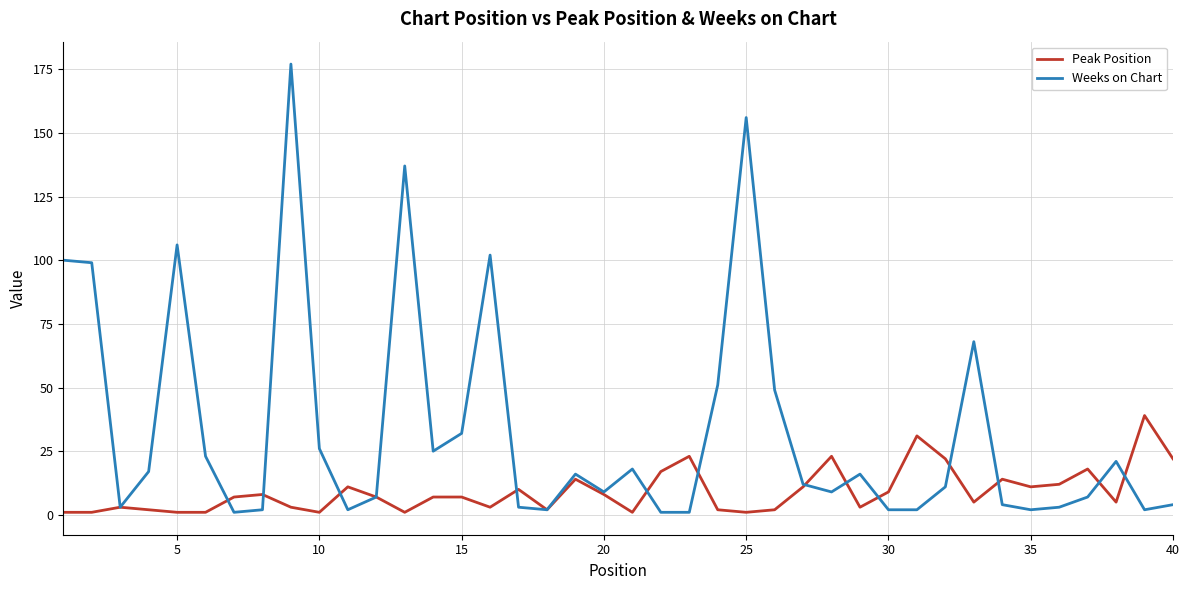

Rank the series by their average value, from lowest to highest.

Peak Position, Weeks on Chart